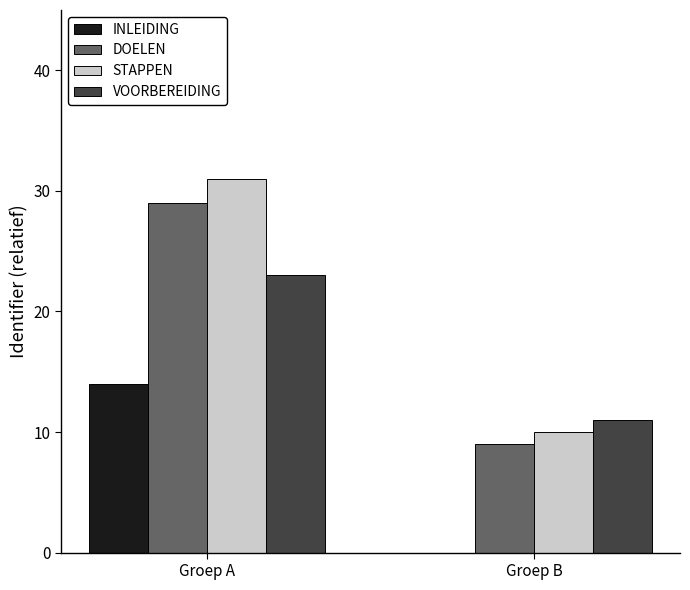

What is the greatest value displayed?

31